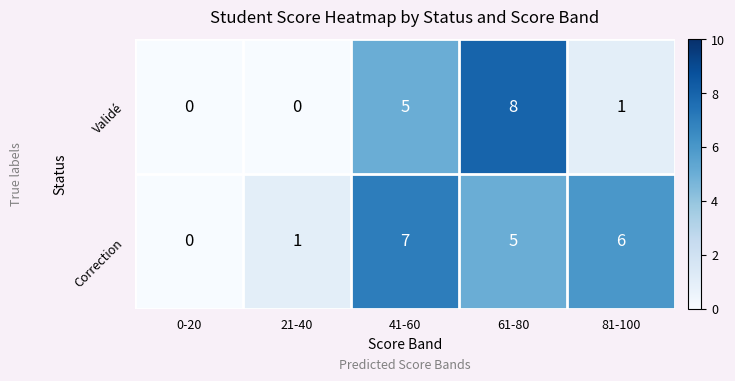

True or false: Validé has a value of -5 at 0-20.

False